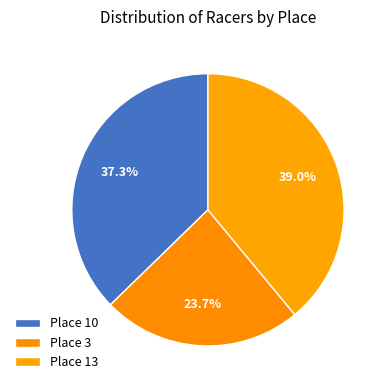

How many segments does this pie chart have?

3